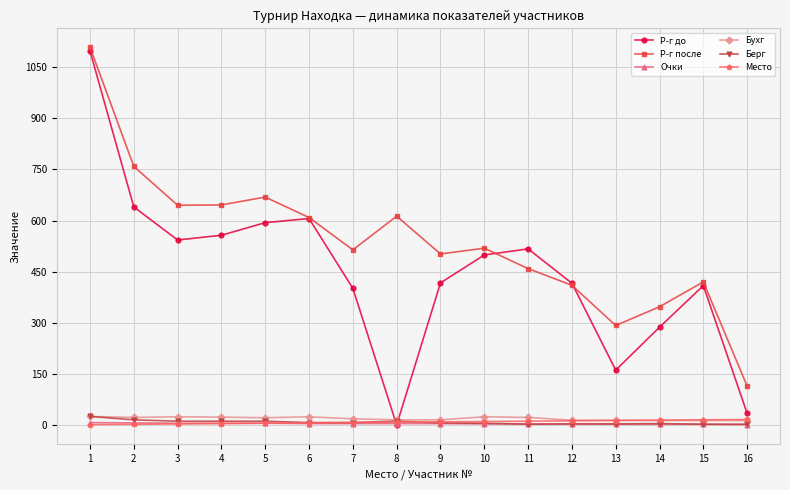

Is it true that Берг equals 11 at 8?

True